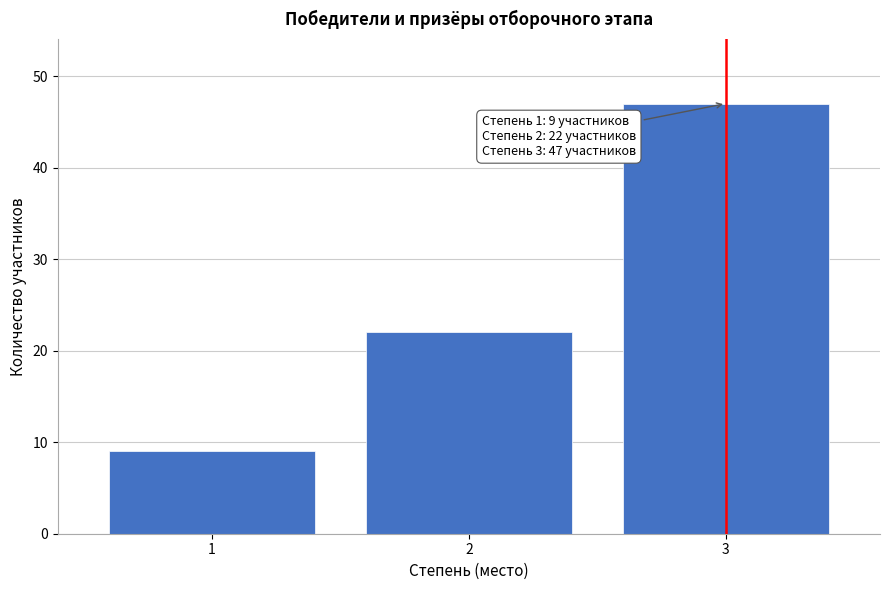

Reading left to right, what are all the values shown in this chart?

1=9	2=22	3=47